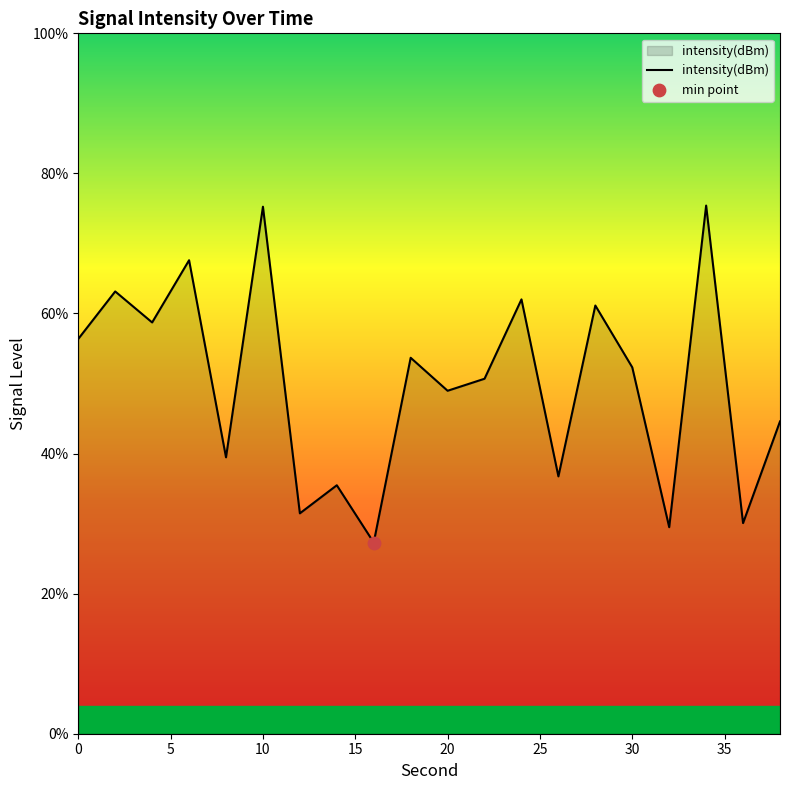

What is the difference between the maximum and minimum values?

48.1